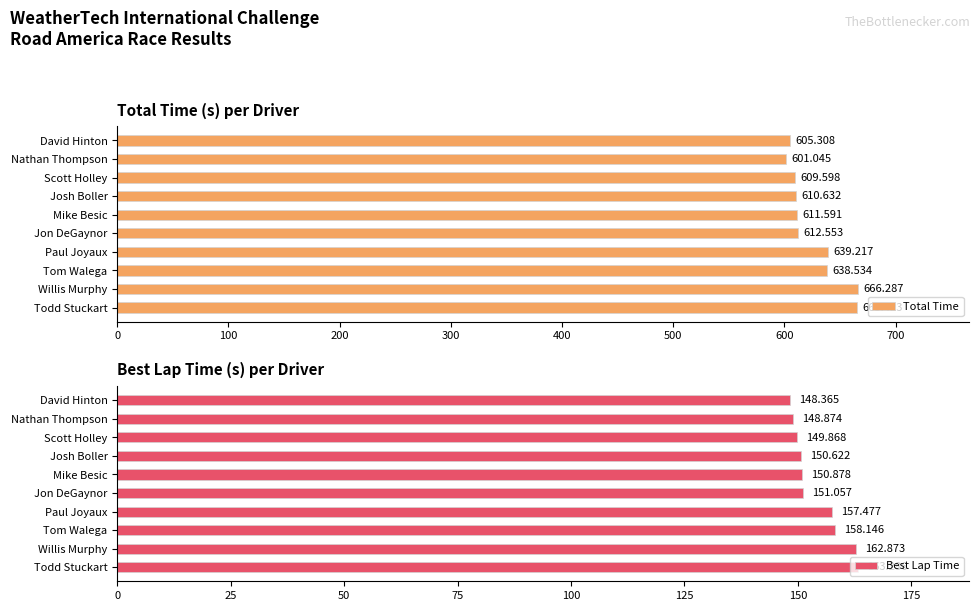

Does the chart contain stacked bars?

No